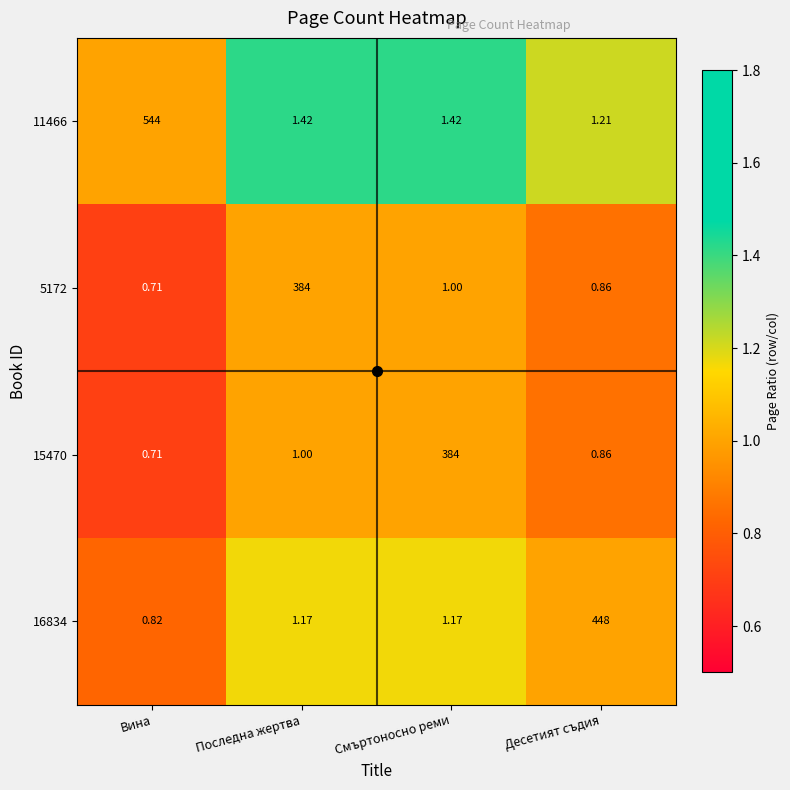

Is the value of 11466 at Смъртоносно реми greater than the value of 16834 at Десетият съдия?

No